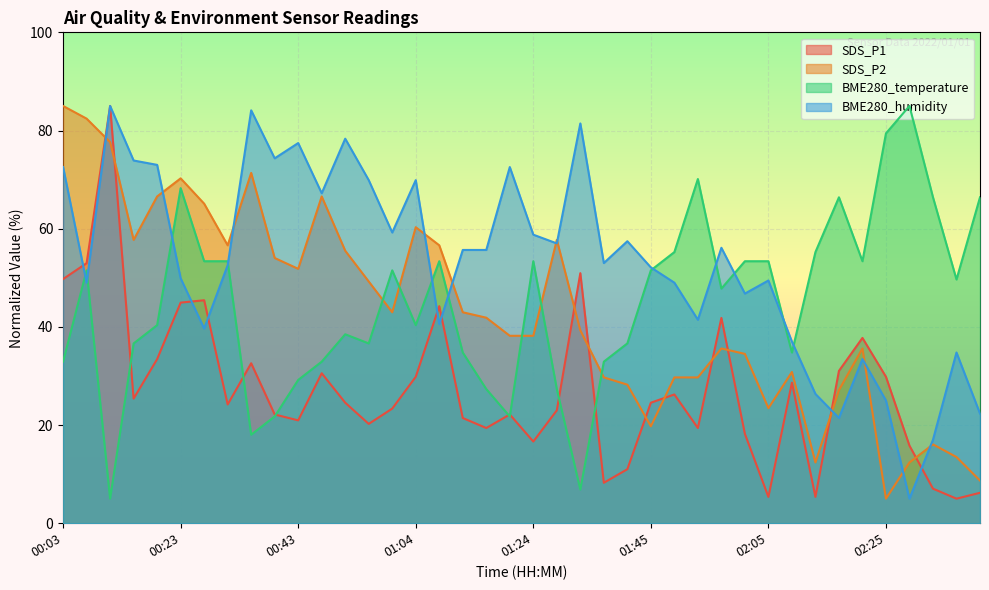

Reading left to right, extract all data points from this chart.

SDS_P1: 00:03=49.7	00:07=53.0	00:11=85.0	00:15=25.4	00:19=33.4	00:23=44.9	00:27=45.4	00:31=24.2	00:35=32.6	00:39=22.2	00:43=21.0	00:47=30.5	00:51=24.6	00:56=20.2	01:00=23.4	01:04=29.8	01:08=44.2	01:12=21.4	01:16=19.4	01:20=22.2	01:24=16.6	01:28=23.0	01:32=50.9	01:36=8.2	01:40=11.0	01:45=24.6	01:49=26.2	01:53=19.4	01:57=41.8	02:01=18.2	02:05=5.4	02:09=28.6	02:13=5.4	02:17=31.0	02:21=37.7	02:25=29.8	02:29=15.8	02:34=7.0	02:38=5.0	02:42=6.2
SDS_P2: 00:03=85.0	00:07=82.4	00:11=77.6	00:15=57.7	00:19=66.6	00:23=70.3	00:27=65.1	00:31=56.6	00:35=71.4	00:39=54.0	00:43=51.8	00:47=66.6	00:51=55.5	00:56=49.2	01:00=43.0	01:04=60.3	01:08=56.6	01:12=43.0	01:16=41.9	01:20=38.2	01:24=38.2	01:28=57.7	01:32=39.3	01:36=29.7	01:40=28.2	01:45=19.7	01:49=29.7	01:53=29.7	01:57=35.6	02:01=34.5	02:05=23.4	02:09=30.8	02:13=12.4	02:17=27.1	02:21=35.6	02:25=5.0	02:29=12.4	02:34=16.1	02:38=13.5	02:42=8.7
BME280_temperature: 00:03=32.9	00:07=51.5	00:11=5.0	00:15=36.6	00:19=40.3	00:23=68.3	00:27=53.4	00:31=53.4	00:35=18.0	00:39=21.7	00:43=29.2	00:47=32.9	00:51=38.5	00:56=36.6	01:00=51.5	01:04=40.3	01:08=53.4	01:12=34.8	01:16=27.3	01:20=21.7	01:24=53.4	01:28=27.3	01:32=6.9	01:36=32.9	01:40=36.6	01:45=51.5	01:49=55.2	01:53=70.1	01:57=47.8	02:01=53.4	02:05=53.4	02:09=34.8	02:13=55.2	02:17=66.4	02:21=53.4	02:25=79.4	02:29=85.0	02:34=66.4	02:38=49.7	02:42=66.4
BME280_humidity: 00:03=72.6	00:07=49.0	00:11=85.0	00:15=73.9	00:19=73.0	00:23=49.9	00:27=39.7	00:31=52.6	00:35=84.1	00:39=74.3	00:43=77.4	00:47=67.2	00:51=78.3	00:56=69.9	01:00=59.2	01:04=69.9	01:08=40.6	01:12=55.7	01:16=55.7	01:20=72.6	01:24=58.8	01:28=57.0	01:32=81.4	01:36=53.0	01:40=57.4	01:45=52.1	01:49=49.0	01:53=41.4	01:57=56.1	02:01=46.8	02:05=49.4	02:09=37.0	02:13=26.3	02:17=21.4	02:21=33.4	02:25=25.0	02:29=5.0	02:34=17.0	02:38=34.8	02:42=22.3